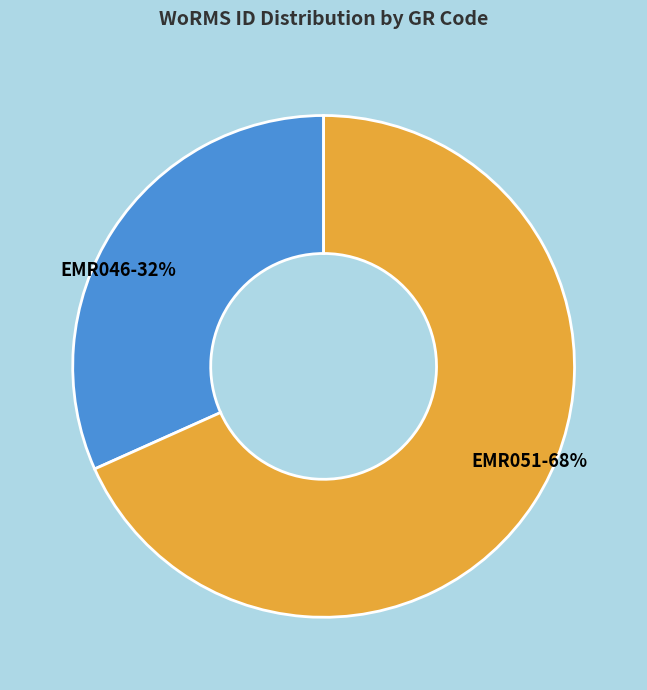

How many slices are in this pie chart?

2